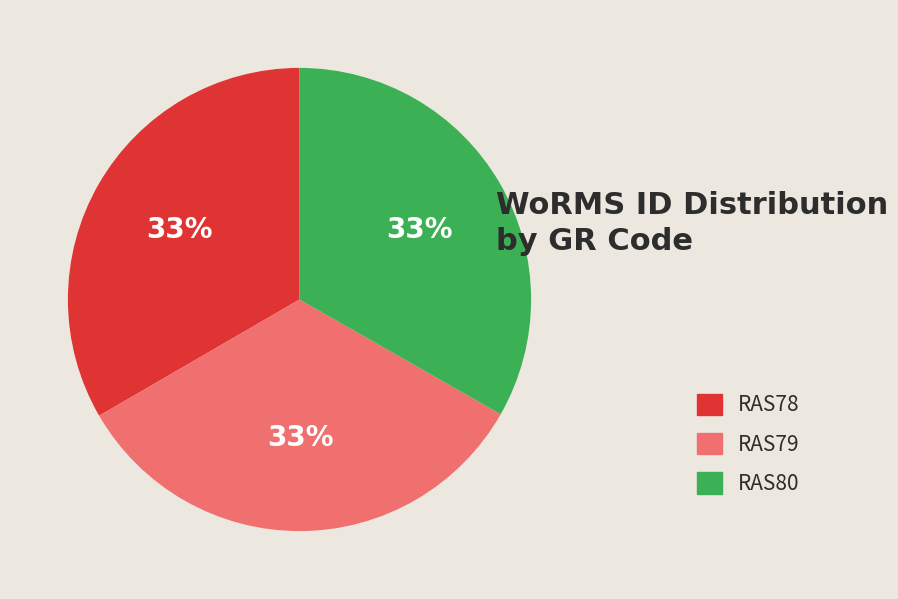

Is there any slice that represents more than half of the pie?

No